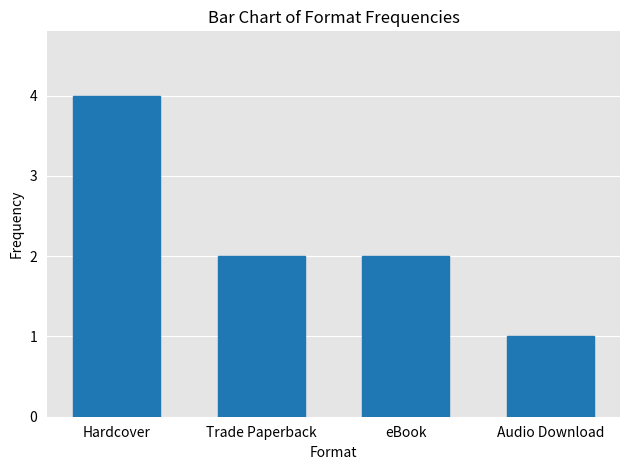

The chart shows a value of 4 at Trade Paperback. True or false?

False